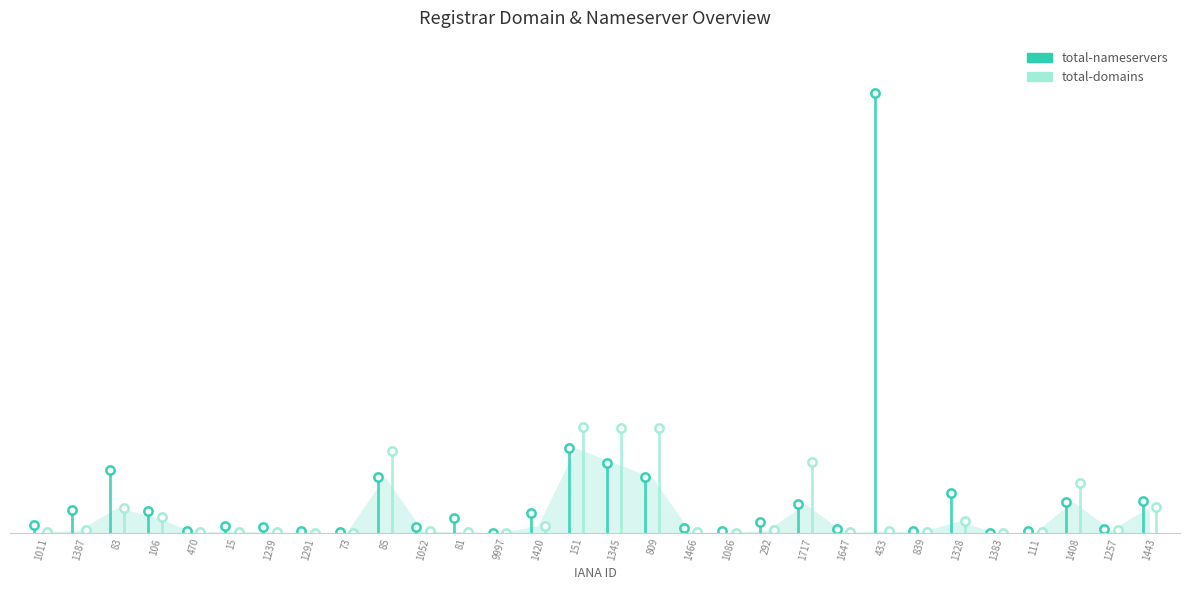

What is the minimum value for total-domains?

1